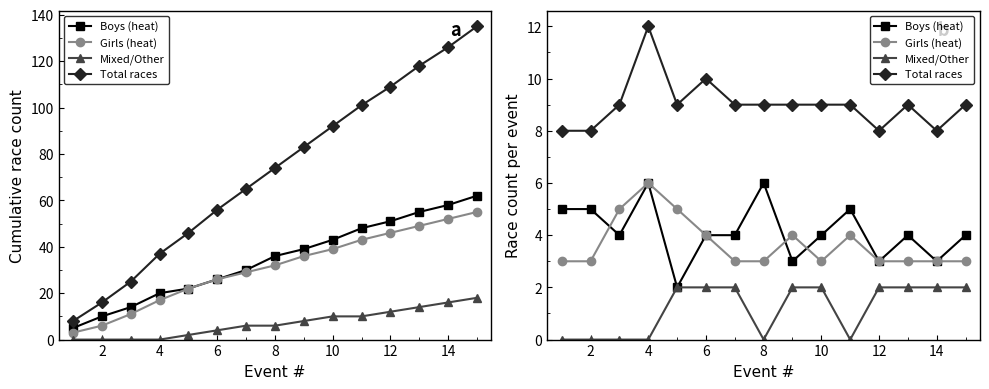

How many values in the Boys (heat) series are below 4?

4